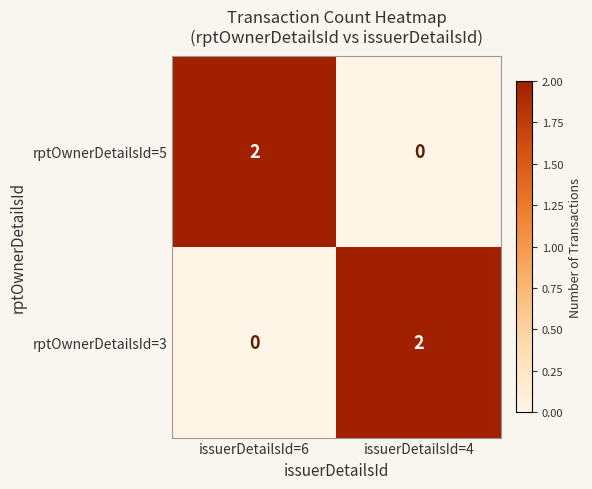

How many data points in rptOwnerDetailsId=3 are less than 2?

1